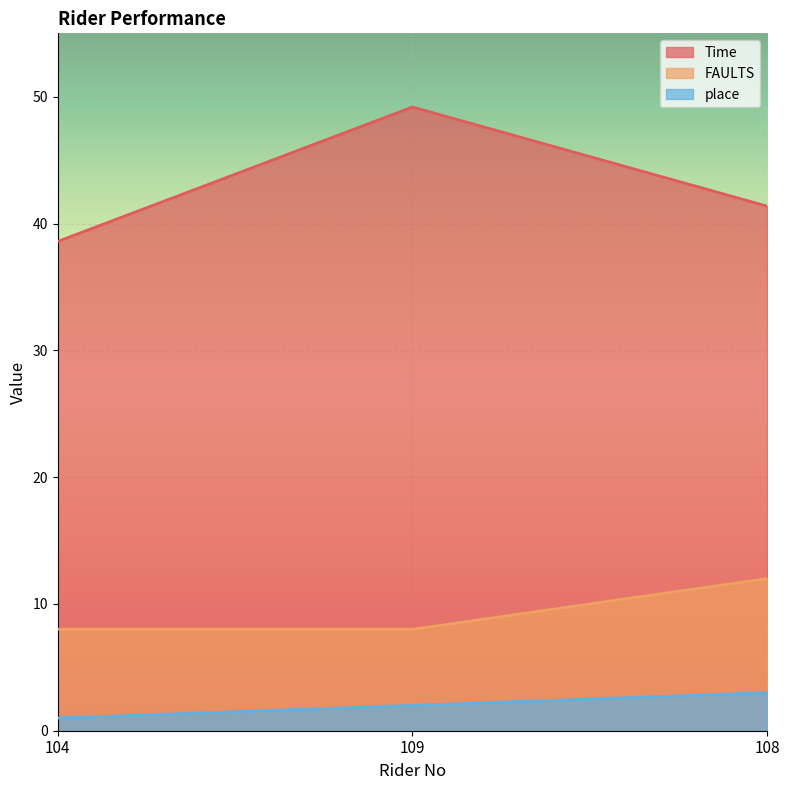

At which label does place first exceed 2?

108